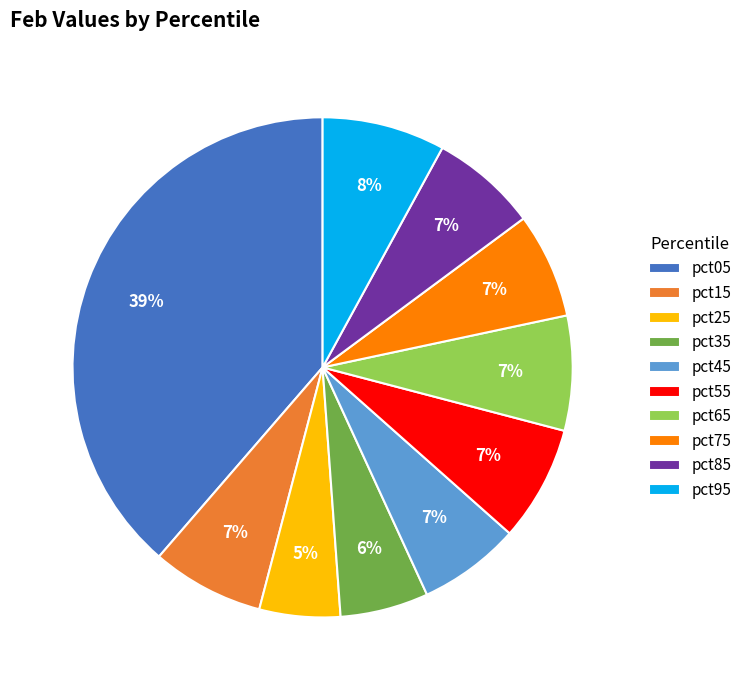

Is it true that pct25 is 5% of the pie?

True